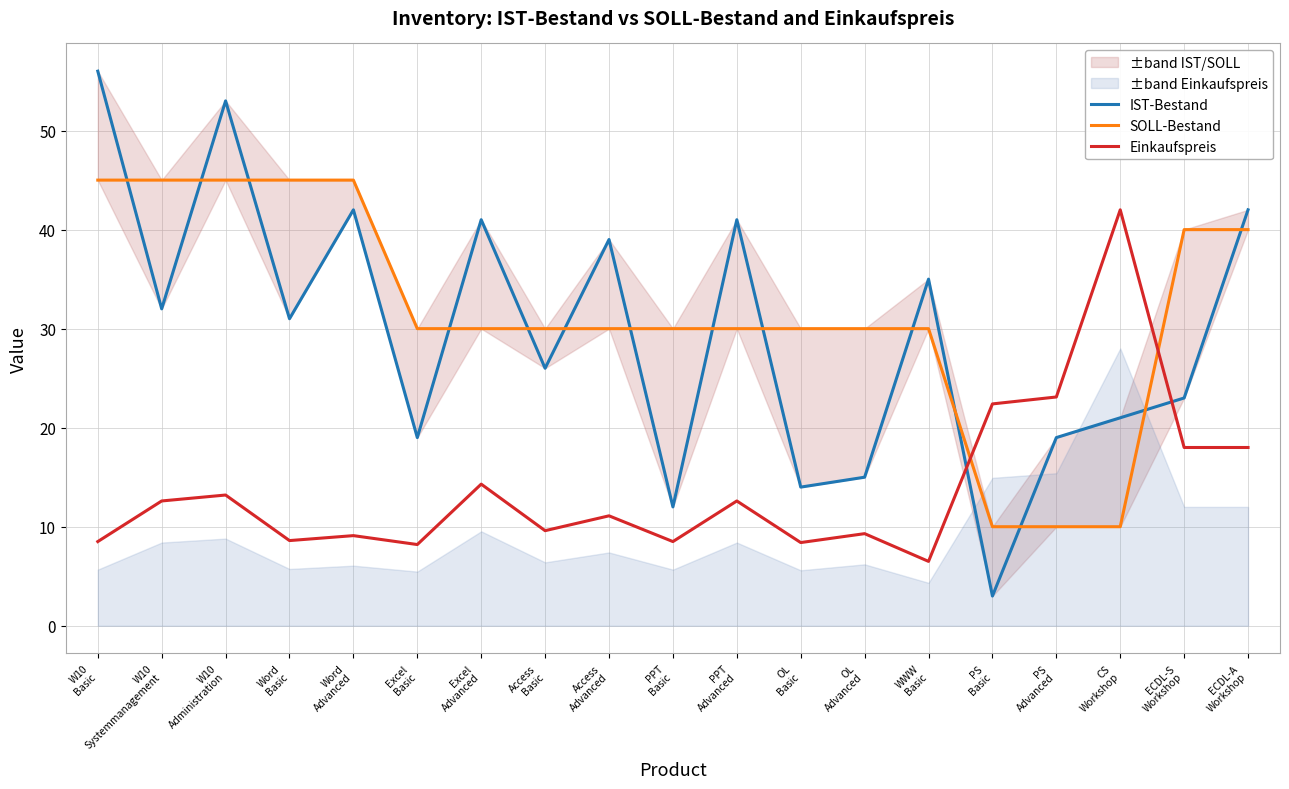

Is it true that Einkaufspreis equals 14.8 at CS
Workshop?

False